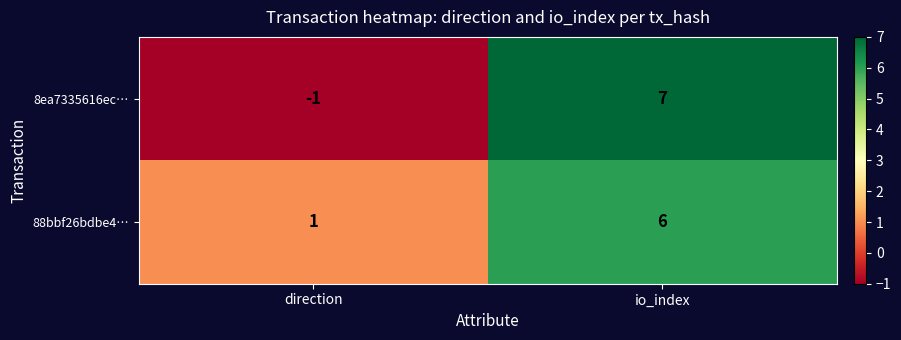

Is it true that 88bbf26bdbe4… equals 0 at direction?

False